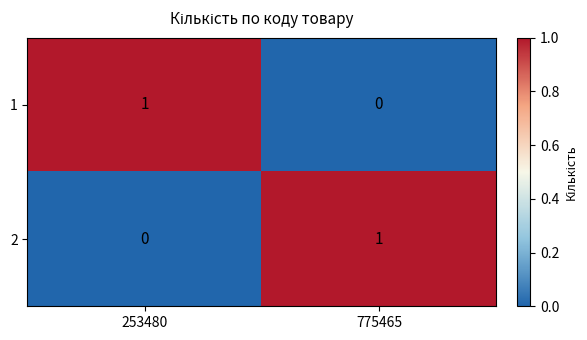

Reading left to right, extract all data points from this chart.

1: 253480=1	775465=0
2: 253480=0	775465=1